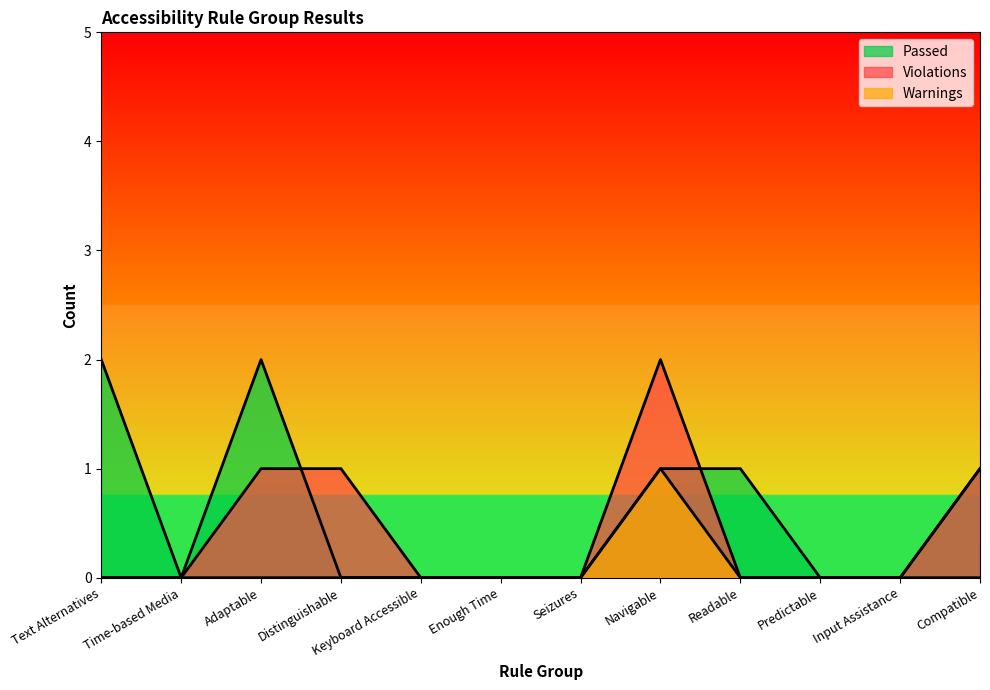

In Passed, how many points are lower than both neighbors (excluding endpoints)?

1